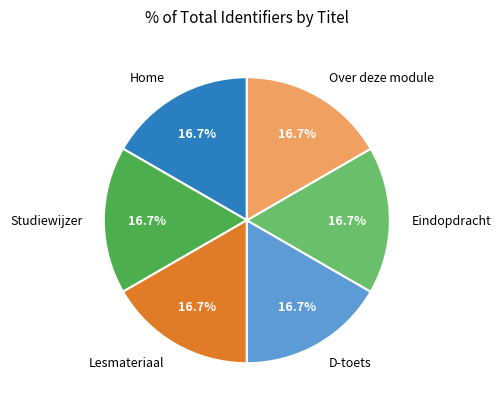

To the nearest percent, what is the combined percentage of Over deze module and Eindopdracht?

33%